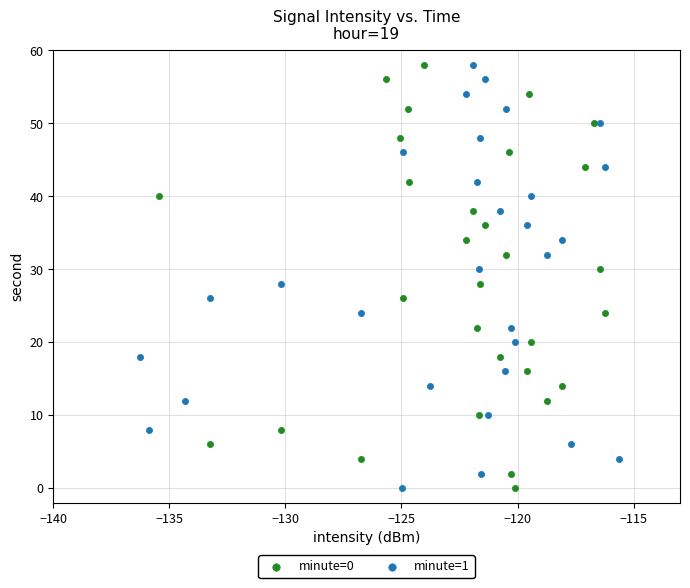

What are all the series names shown in the legend?

minute=0, minute=1